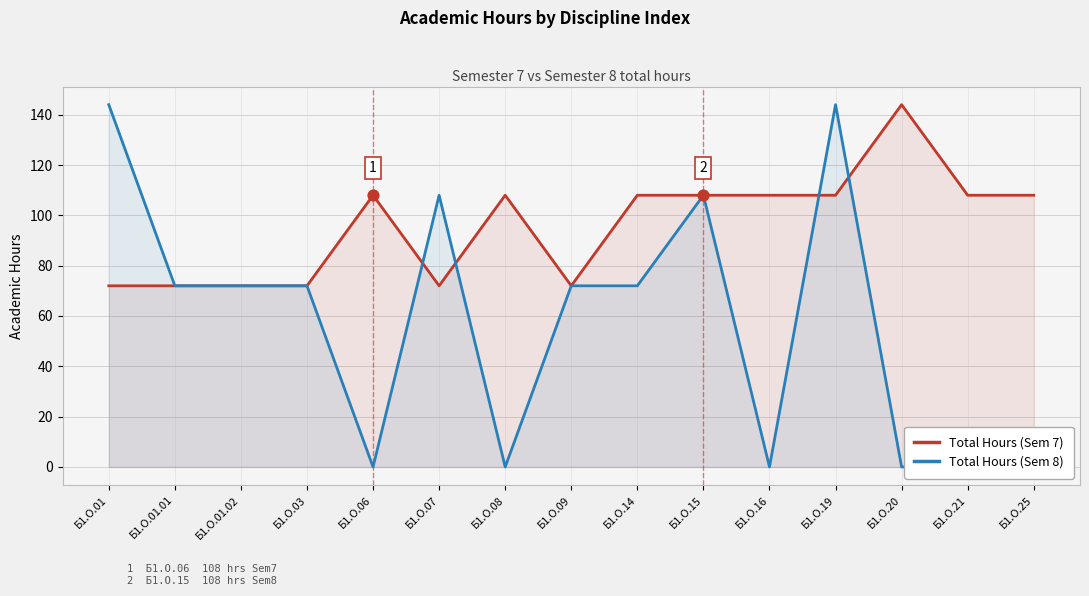

At which category is the sum across all series the highest?

Б1.О.19